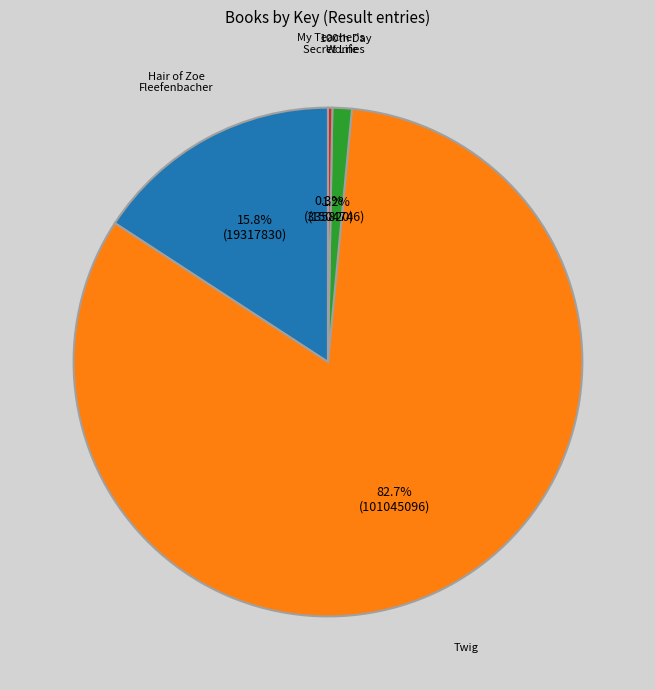

To the nearest percent, what is the average slice percentage?

25%